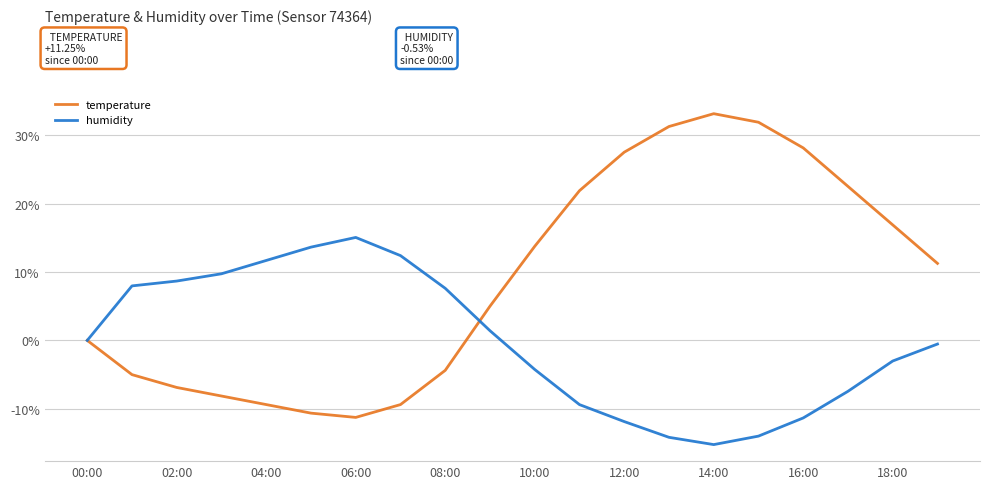

True or false: humidity and temperature intersect in this chart.

True